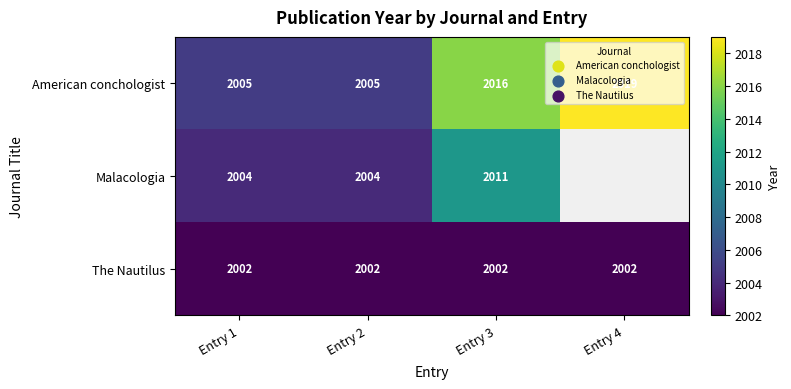

True or false: Malacologia has a value of 2011 at Entry 3.

True